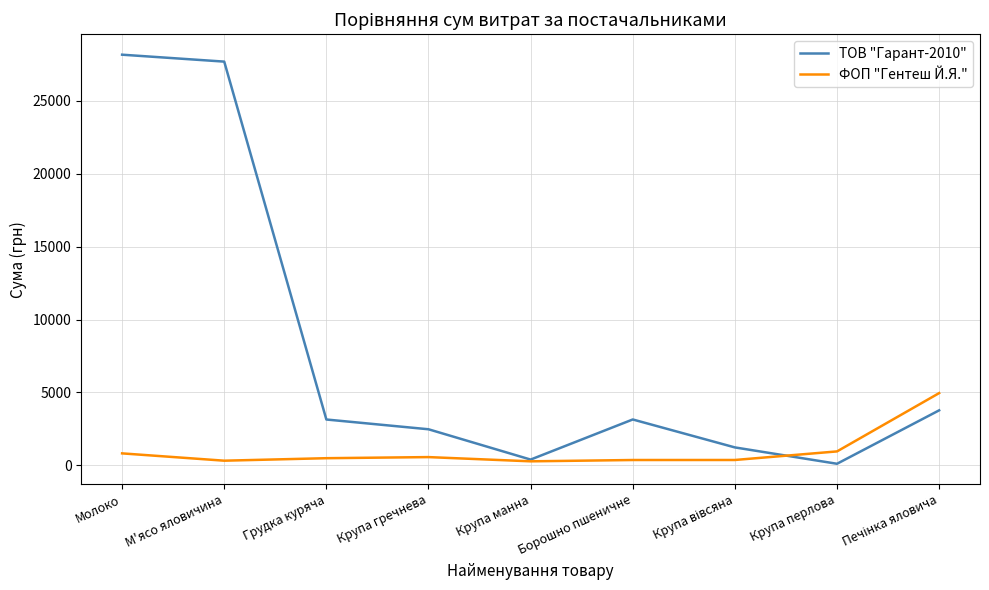

What is the difference between the ТОВ "Гарант-2010" values at Крупа перлова and Крупа гречнева?

2365.8